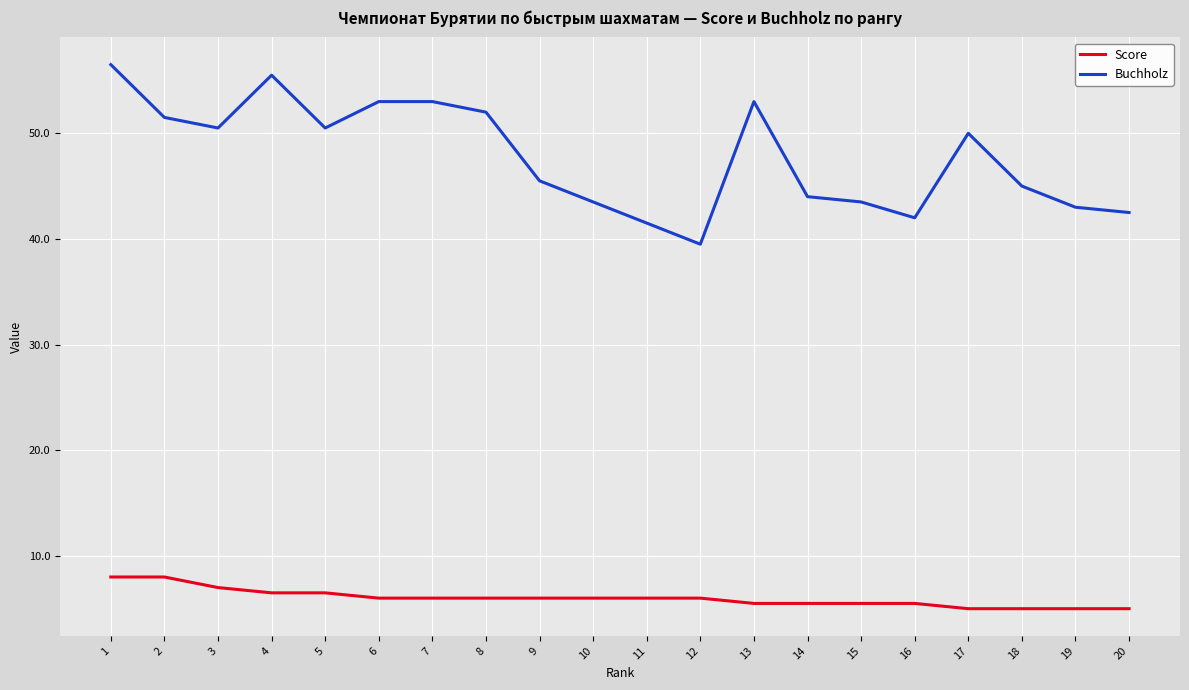

Reading left to right, extract all data points from this chart.

Score: 1=8.0	2=8.0	3=7.0	4=6.5	5=6.5	6=6.0	7=6.0	8=6.0	9=6.0	10=6.0	11=6.0	12=6.0	13=5.5	14=5.5	15=5.5	16=5.5	17=5.0	18=5.0	19=5.0	20=5.0
Buchholz: 1=56.5	2=51.5	3=50.5	4=55.5	5=50.5	6=53.0	7=53.0	8=52.0	9=45.5	10=43.5	11=41.5	12=39.5	13=53.0	14=44.0	15=43.5	16=42.0	17=50.0	18=45.0	19=43.0	20=42.5